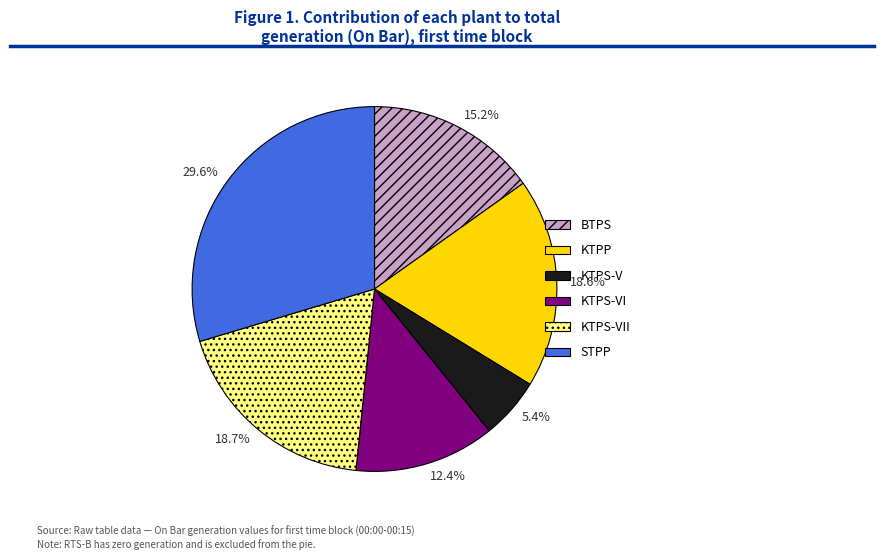

Which slice is the smallest?

KTPS-V